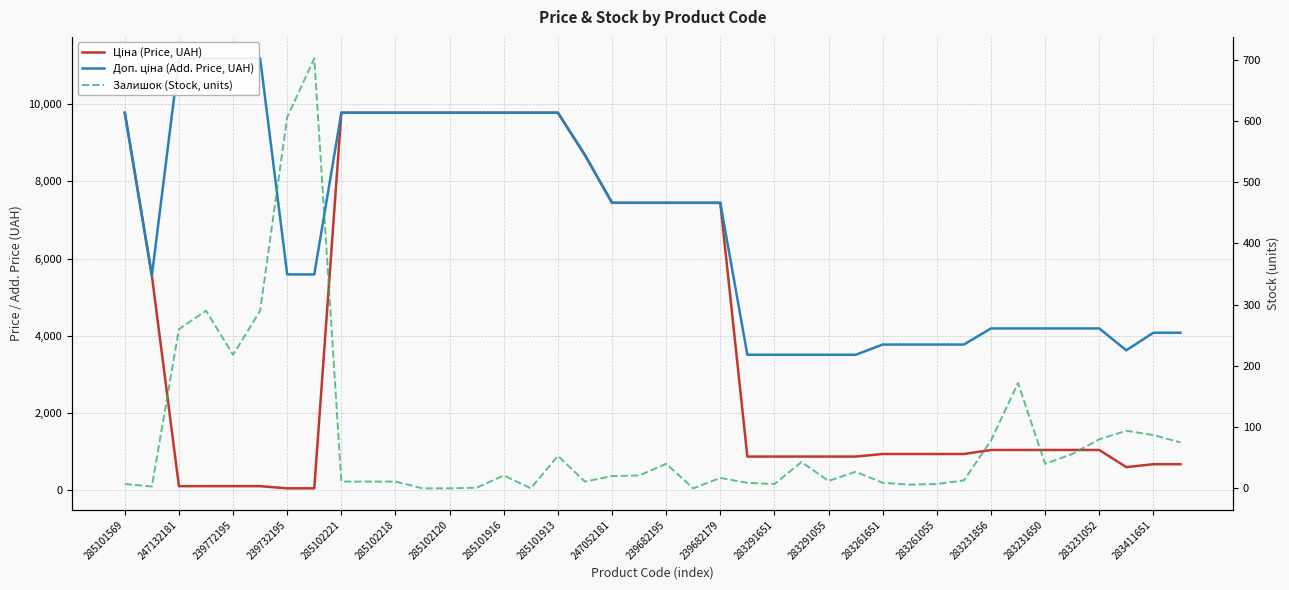

Rank the series by their maximum value, from highest to lowest.

Доп. ціна (Add. Price, UAH), Ціна (Price, UAH), Залишок (Stock, units)